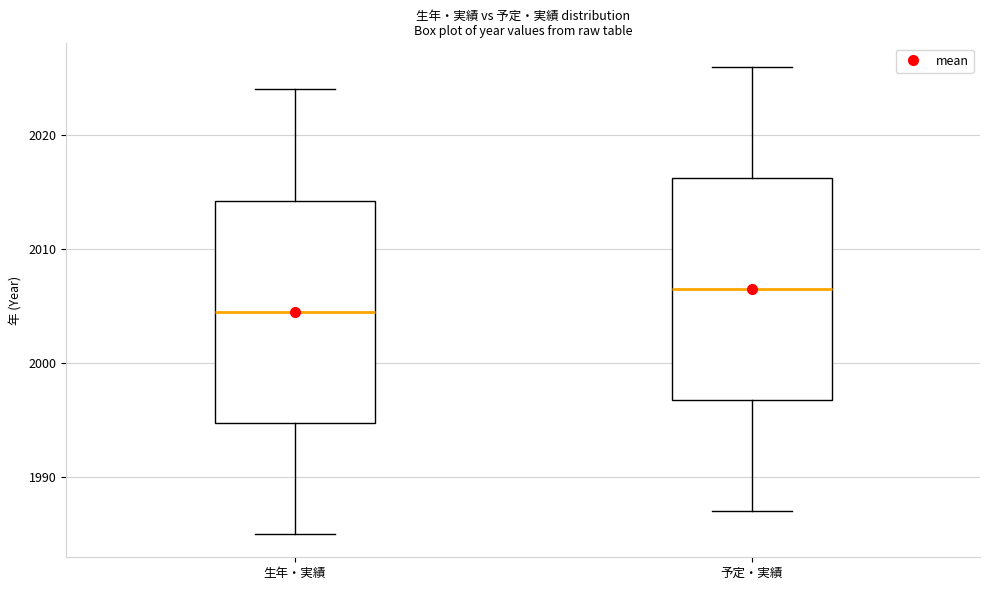

Where does the lower whisker of the box for 予定・実績 end on the y-axis? The values are not printed on the chart, so give them approximately, as read against the axis.

1987